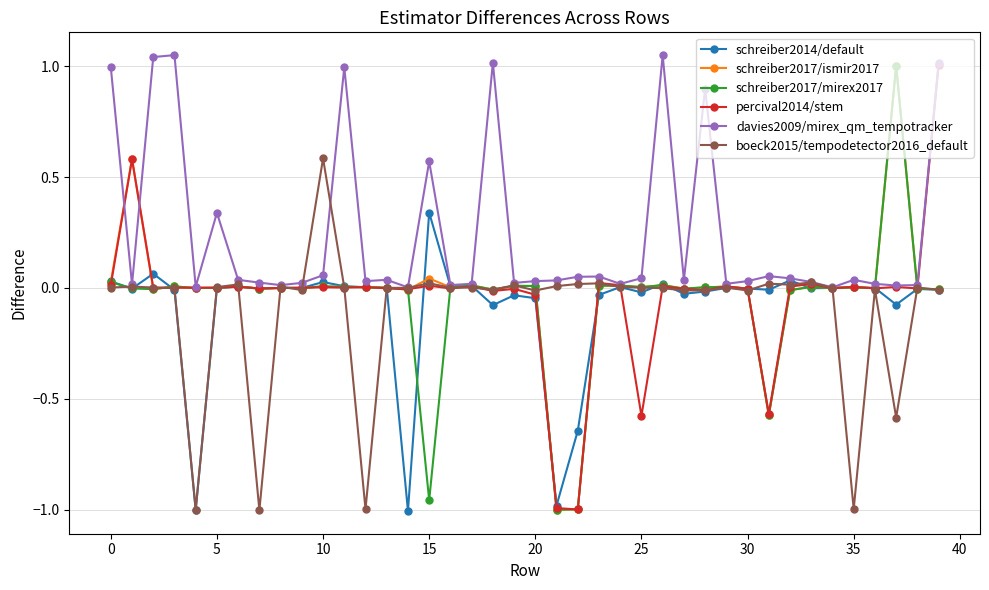

What are all the series names shown in the legend?

schreiber2014/default, schreiber2017/ismir2017, schreiber2017/mirex2017, percival2014/stem, davies2009/mirex_qm_tempotracker, boeck2015/tempodetector2016_default